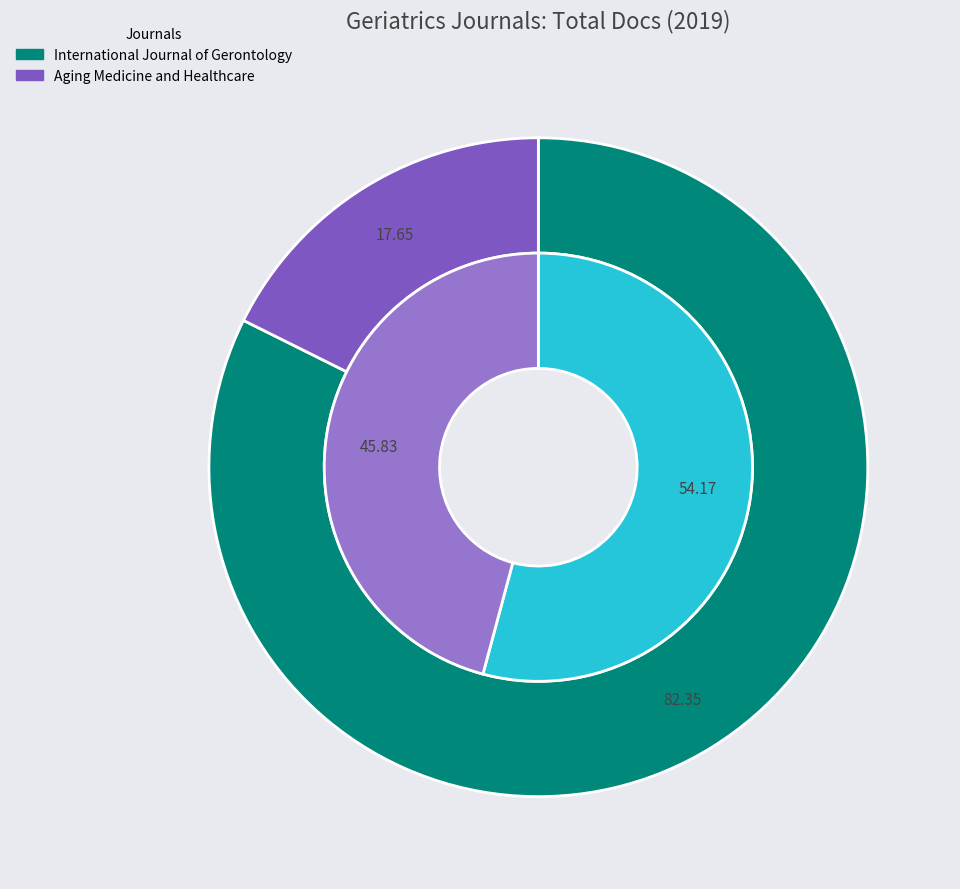

What percentage is the International Journal of Gerontology slice, to the nearest percent?

82%